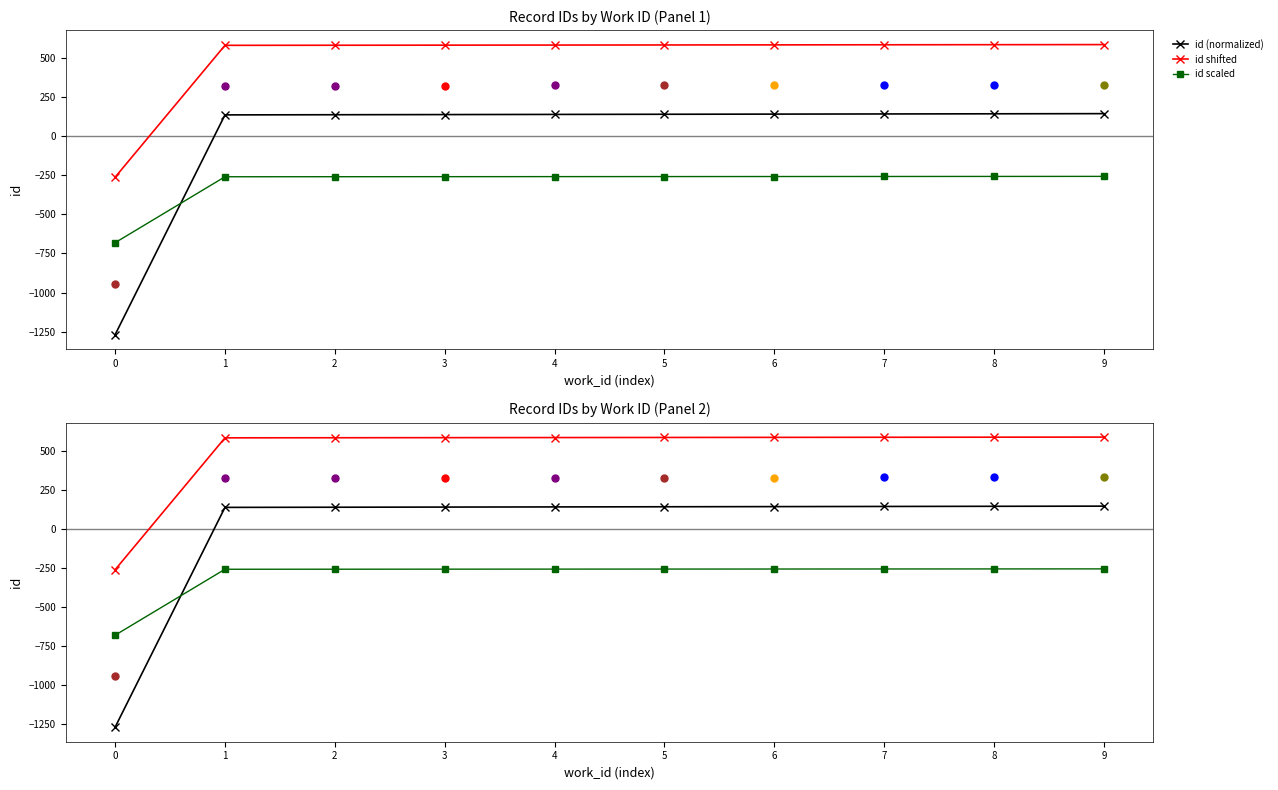

Which series has the widest spread of Y values?

id (normalized)